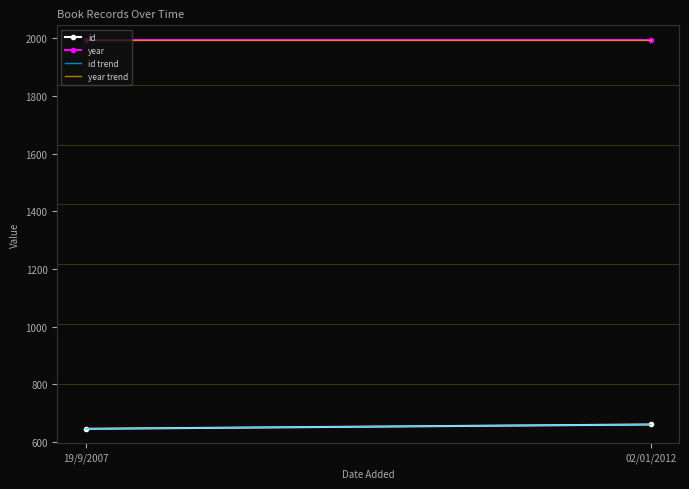

What is the average value of the id series?

652